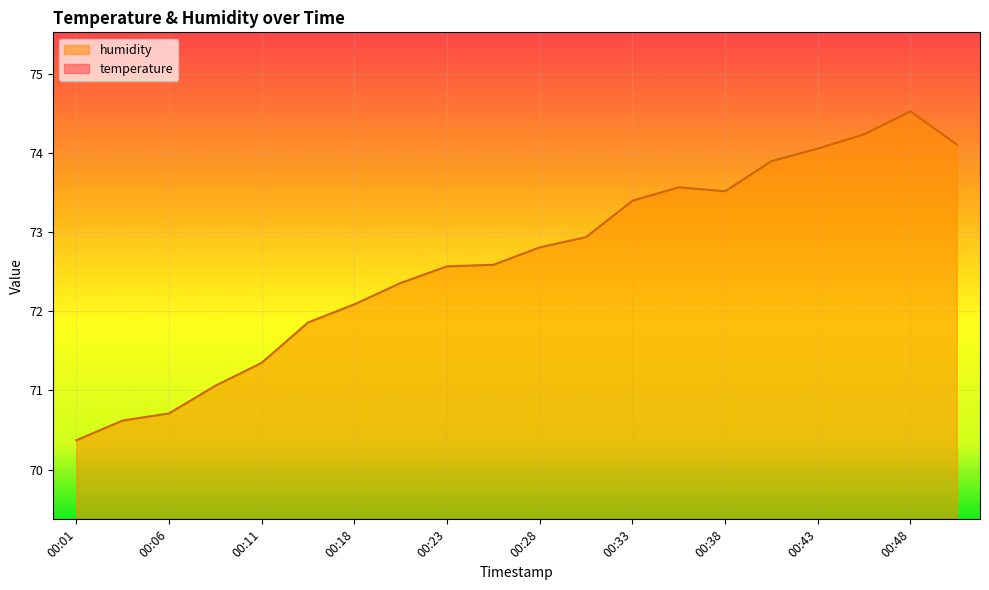

Which series changed the most between 00:45 and 00:50?

humidity